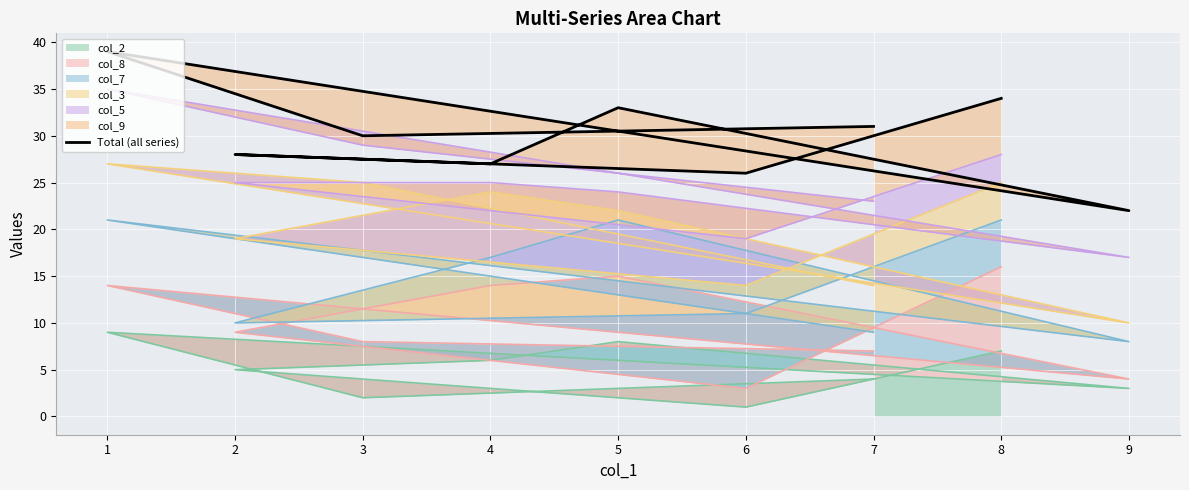

Is it true that col_2 equals 5 at 2?

True